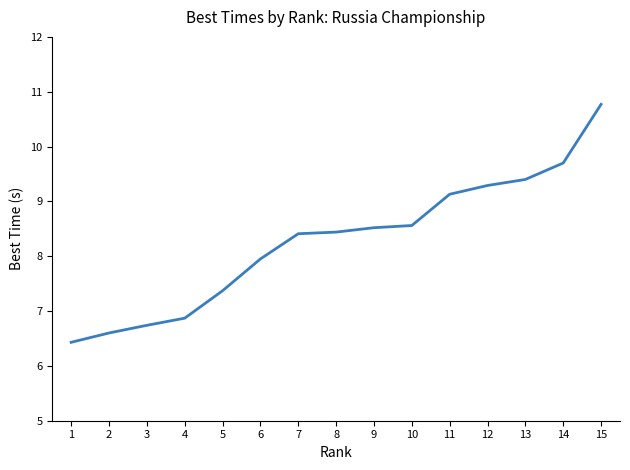

Read the value at 1.

6.4